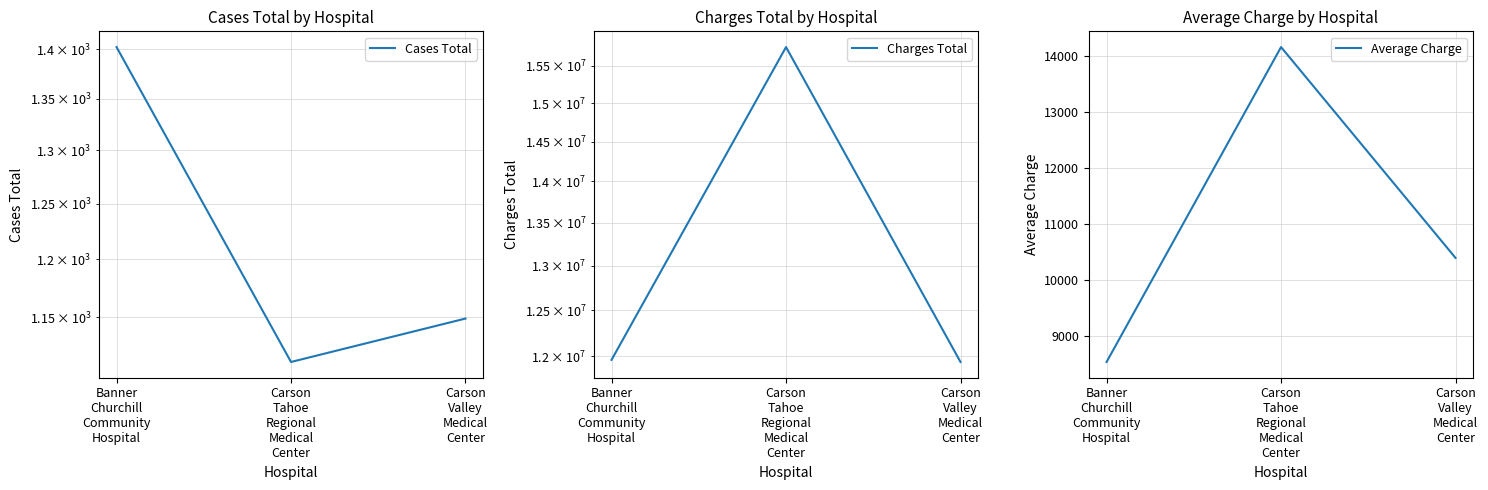

What is the maximum value for Charges Total?

15759507.0